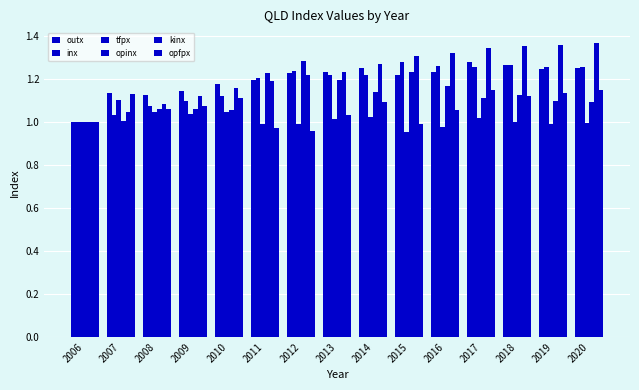

Reading right to left, list all the values displayed in this chart.

outx: 2020=1.3	2019=1.2	2018=1.3	2017=1.3	2016=1.2	2015=1.2	2014=1.3	2013=1.2	2012=1.2	2011=1.2	2010=1.2	2009=1.1	2008=1.1	2007=1.1	2006=1.0
inx: 2020=1.3	2019=1.3	2018=1.3	2017=1.3	2016=1.3	2015=1.3	2014=1.2	2013=1.2	2012=1.2	2011=1.2	2010=1.1	2009=1.1	2008=1.1	2007=1.0	2006=1.0
tfpx: 2020=1.0	2019=1.0	2018=1.0	2017=1.0	2016=1.0	2015=1.0	2014=1.0	2013=1.0	2012=1.0	2011=1.0	2010=1.0	2009=1.0	2008=1.0	2007=1.1	2006=1.0
opinx: 2020=1.1	2019=1.1	2018=1.1	2017=1.1	2016=1.2	2015=1.2	2014=1.1	2013=1.2	2012=1.3	2011=1.2	2010=1.1	2009=1.1	2008=1.1	2007=1.0	2006=1.0
kinx: 2020=1.4	2019=1.4	2018=1.4	2017=1.3	2016=1.3	2015=1.3	2014=1.3	2013=1.2	2012=1.2	2011=1.2	2010=1.2	2009=1.1	2008=1.1	2007=1.0	2006=1.0
opfpx: 2020=1.1	2019=1.1	2018=1.1	2017=1.2	2016=1.1	2015=1.0	2014=1.1	2013=1.0	2012=1.0	2011=1.0	2010=1.1	2009=1.1	2008=1.1	2007=1.1	2006=1.0